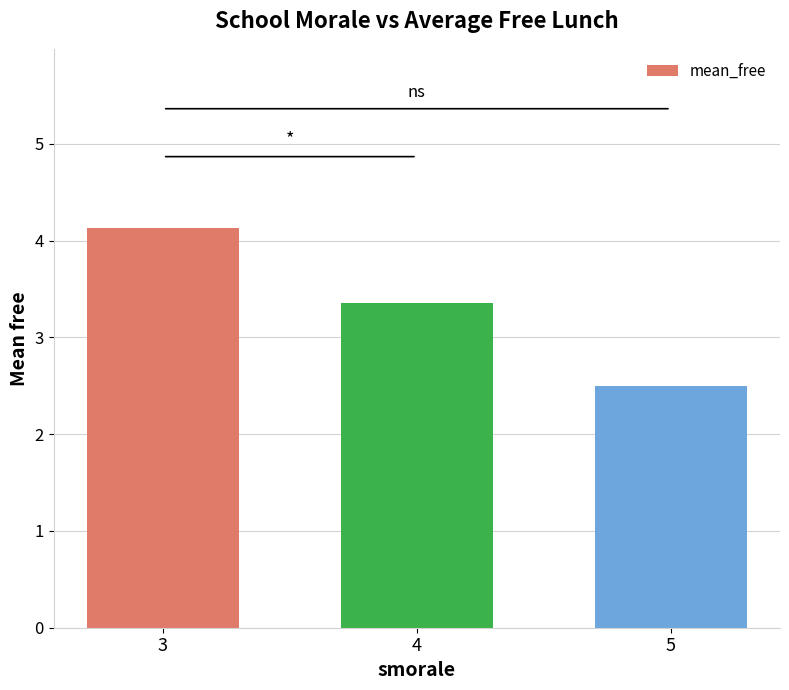

What is the value of the 3rd bar from the left?

2.5